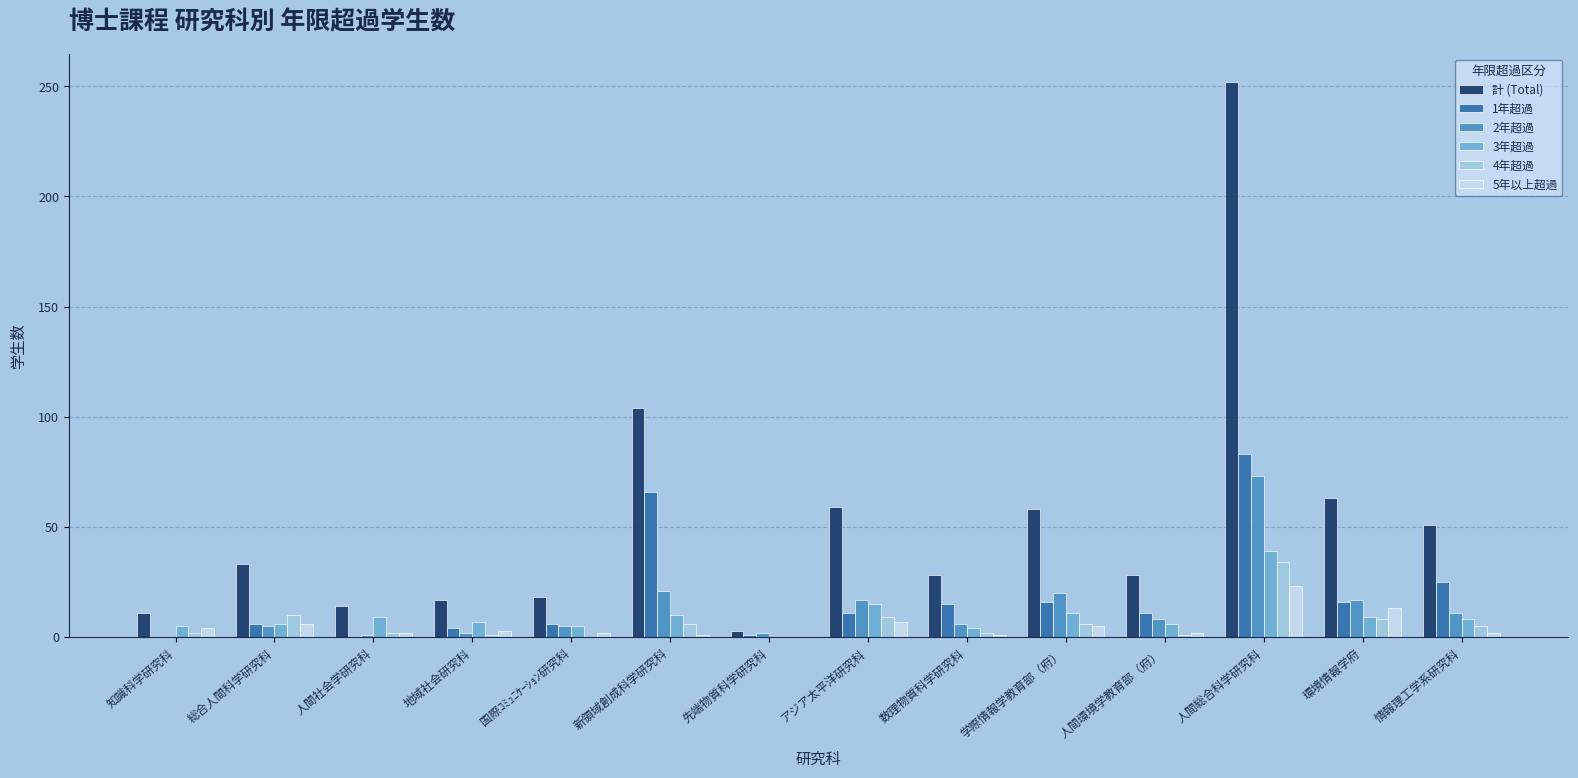

Between 数理物質科学研究科 and 学際情報学教育部（府）, which series saw the biggest shift?

計 (Total)